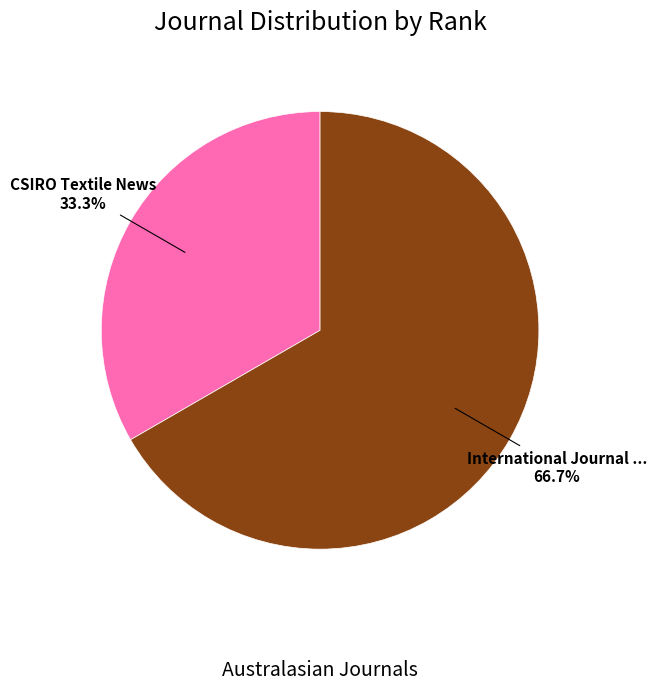

Is there any slice that represents more than half of the pie?

Yes